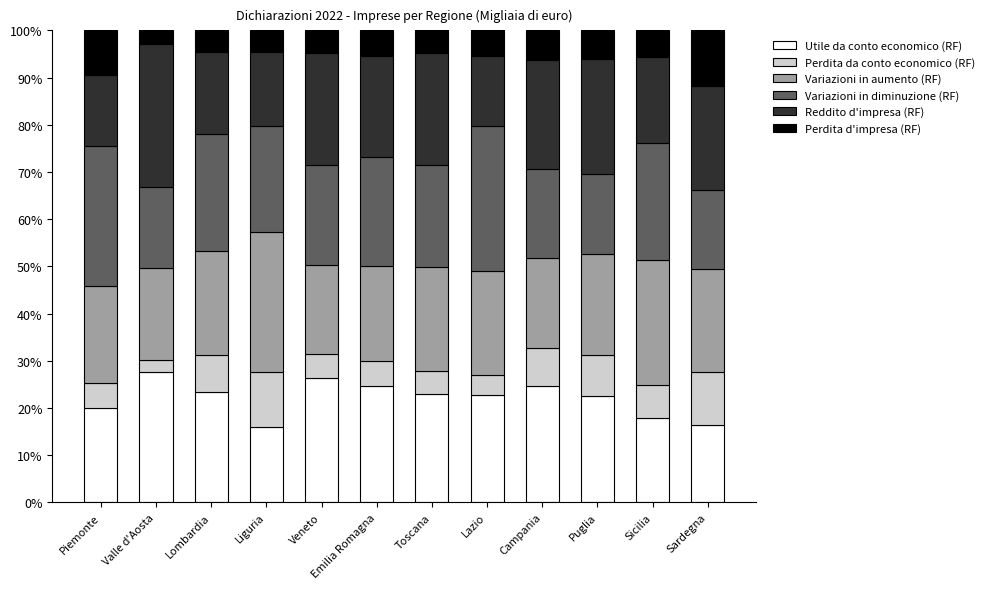

What is the average value of the Utile da conto economico (RF) series?

22.1